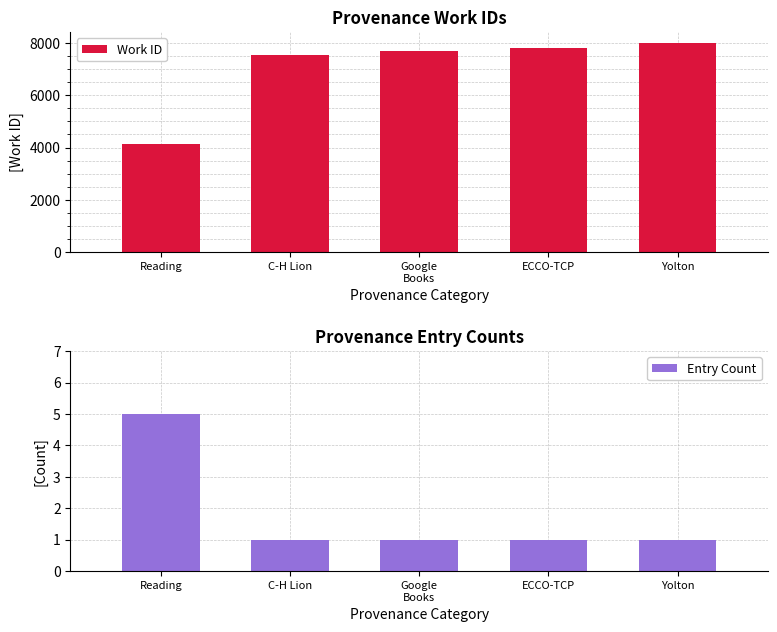

What is the total value across all series at C-H Lion?

7521